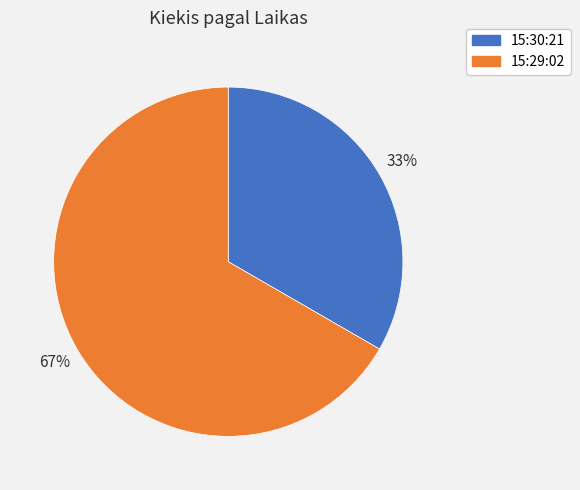

What is the ratio of the value at 15:29:02 to the value at 15:30:21?

2.0